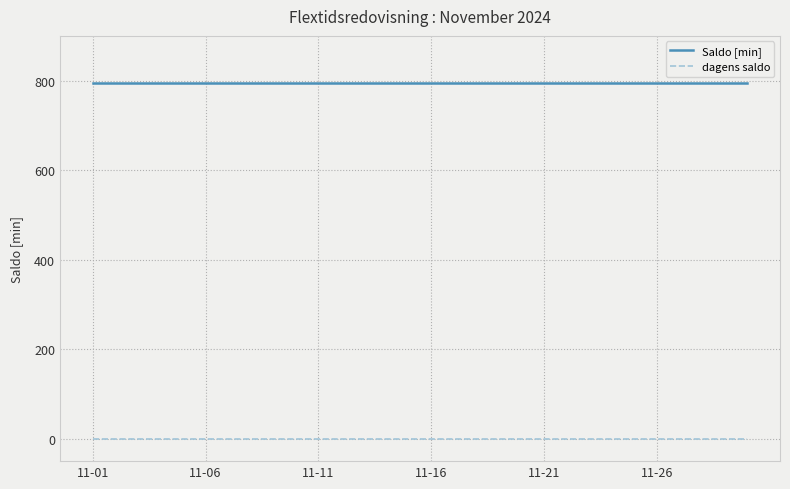

List the series in order of their overall mean, lowest first.

dagens saldo, Saldo [min]